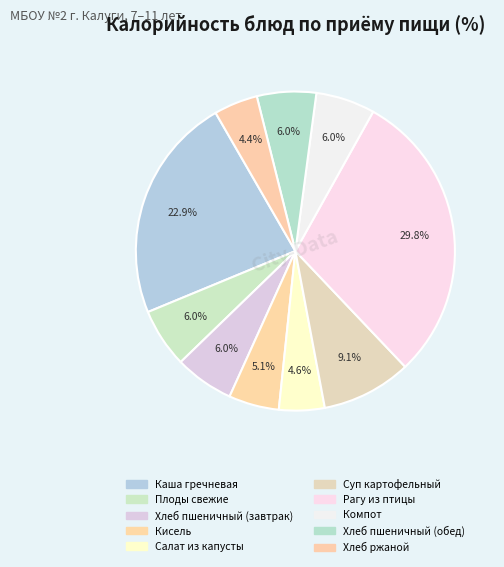

How much of the chart is everything except Каша гречневая?

77.1%